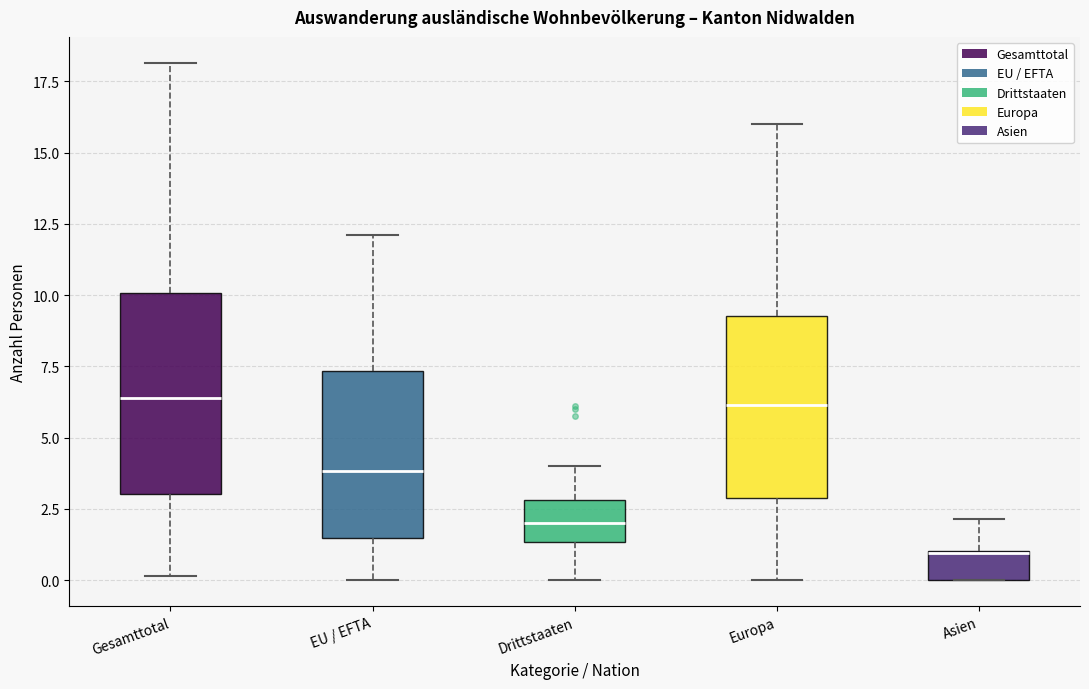

Where is the lower edge of the box for EU / EFTA on the y-axis? The values are not printed on the chart, so give them approximately, as read against the axis.

1.5